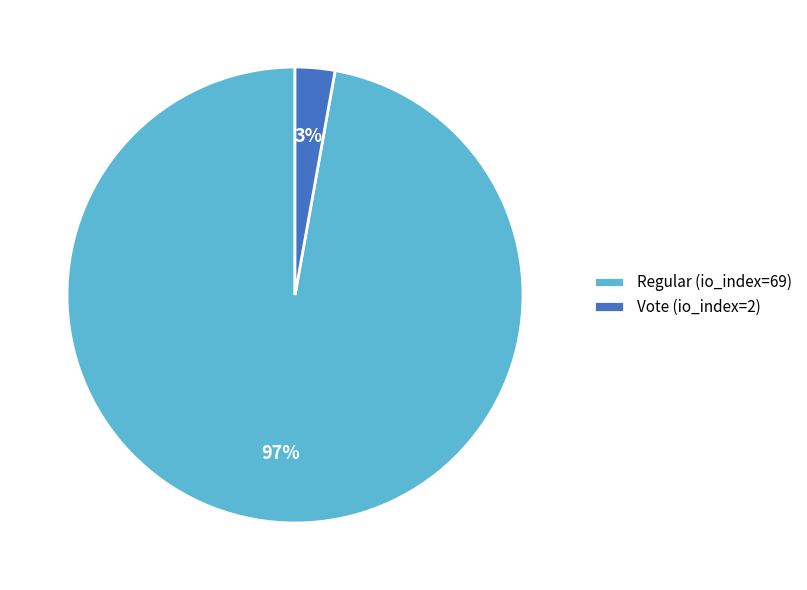

Which slice is the largest?

Regular (io_index=69)